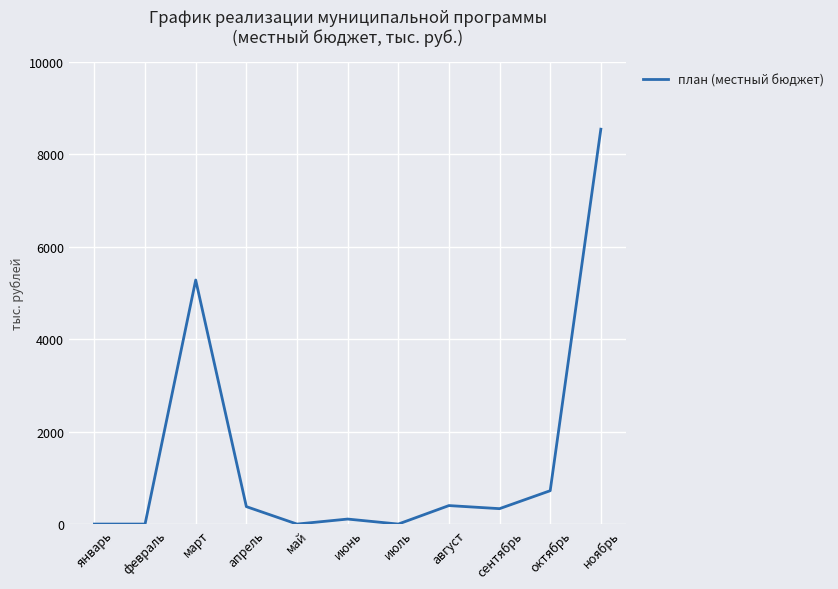

What is the sum of all values?

15766.6